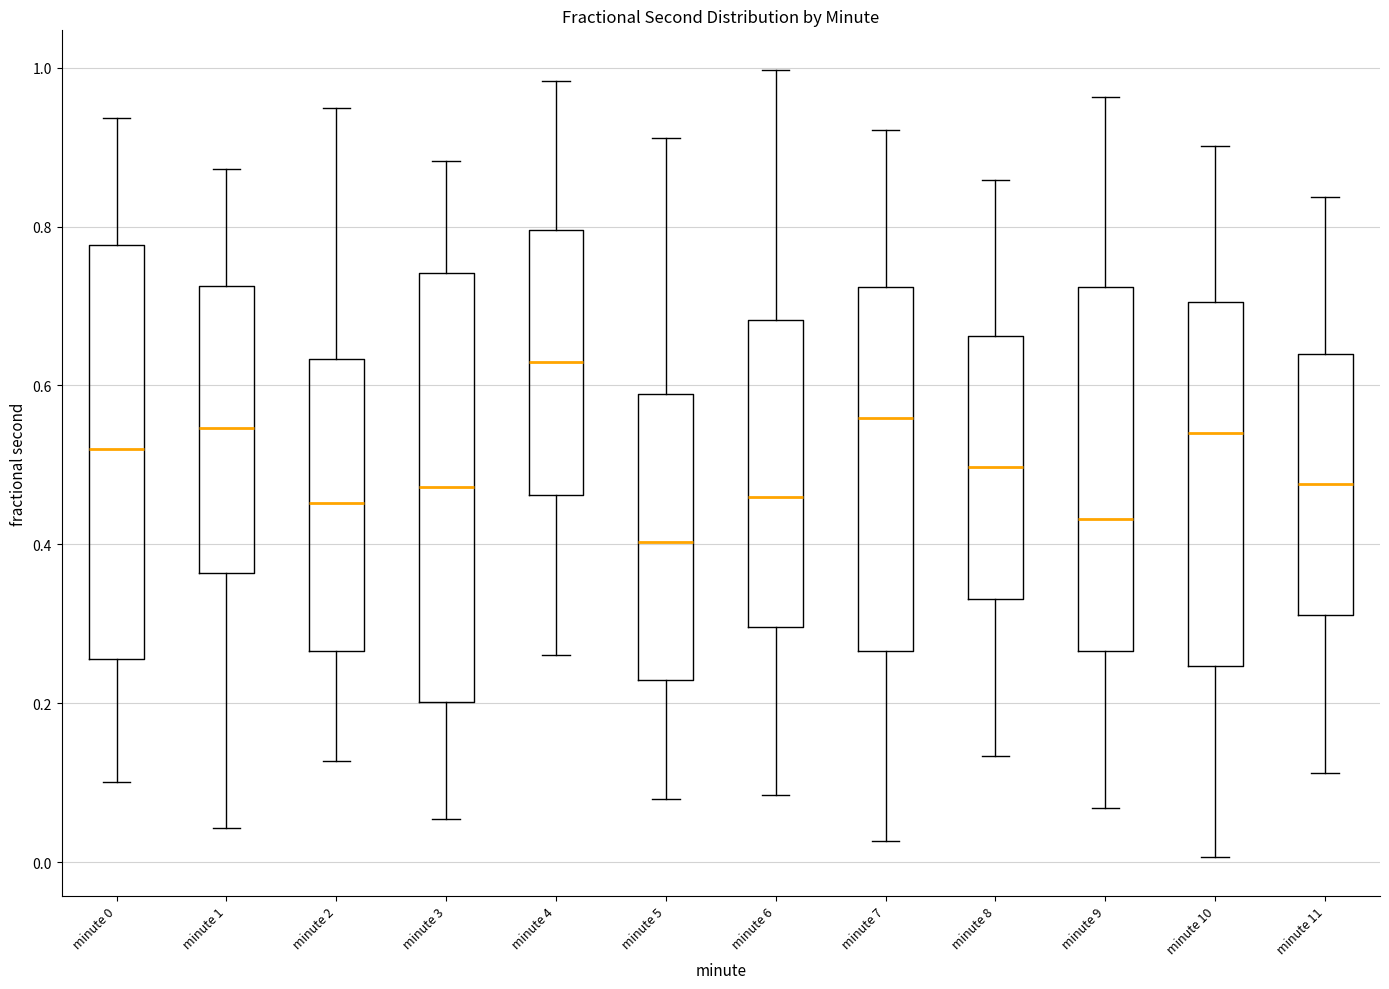

Which box has the lowest median line?

minute 5